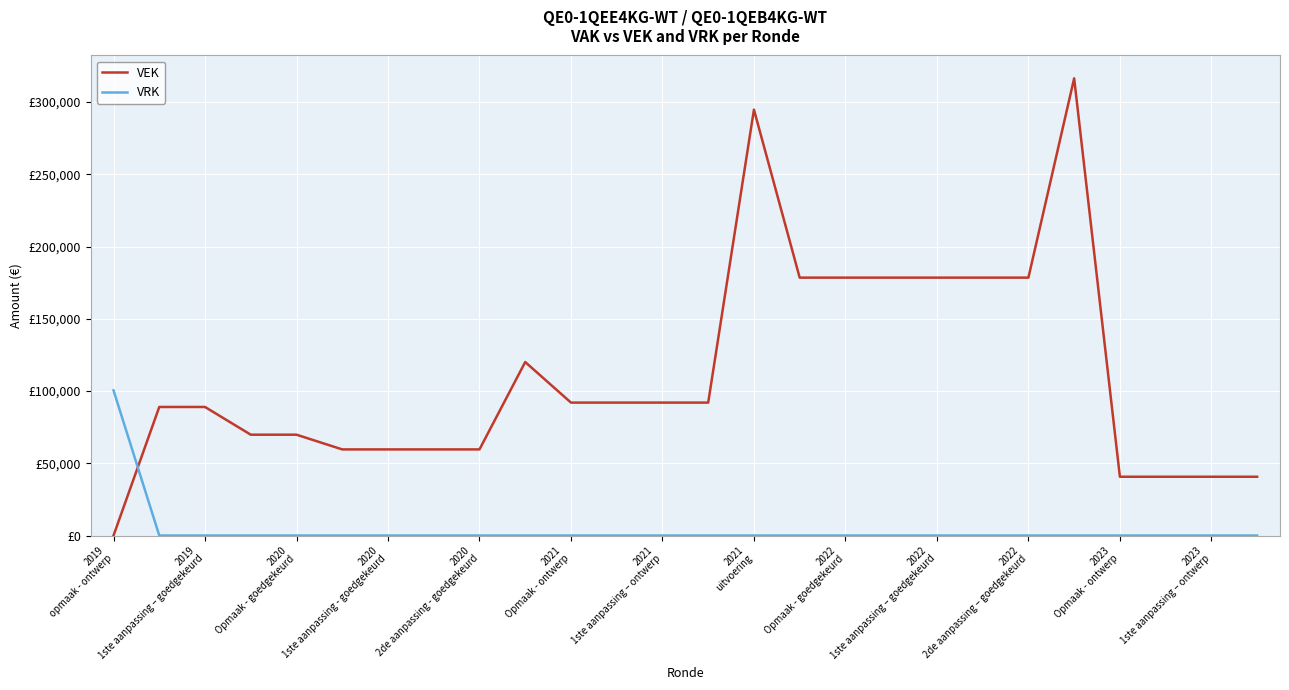

Is this an area chart (filled region under the line)?

No